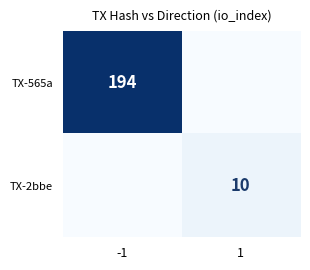

At which category is the sum across all series the highest?

-1